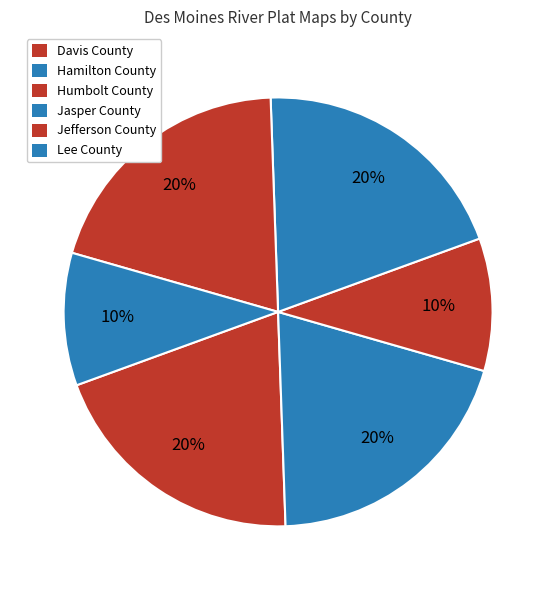

Count the number of slices in the pie.

6